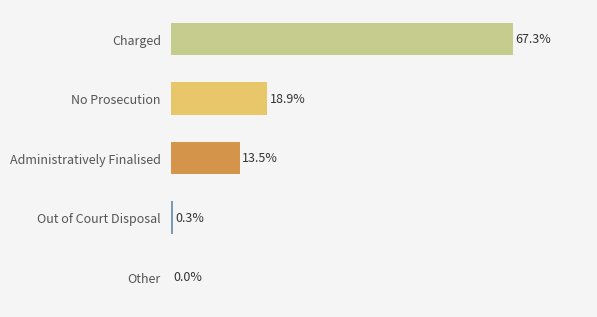

At which label is the value closest to 33?

No Prosecution